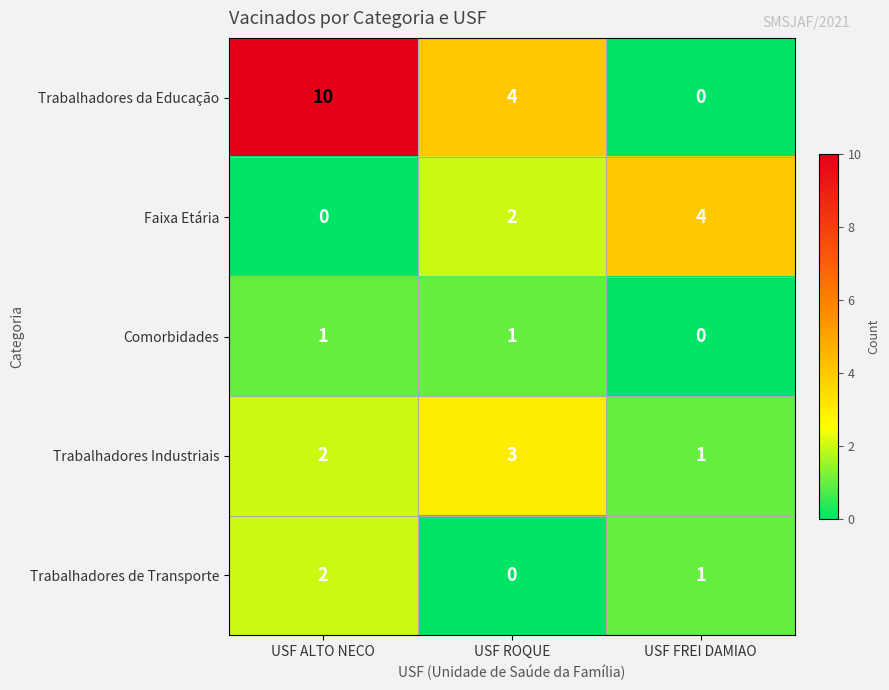

At which category is the sum across all series the highest?

USF ALTO NECO